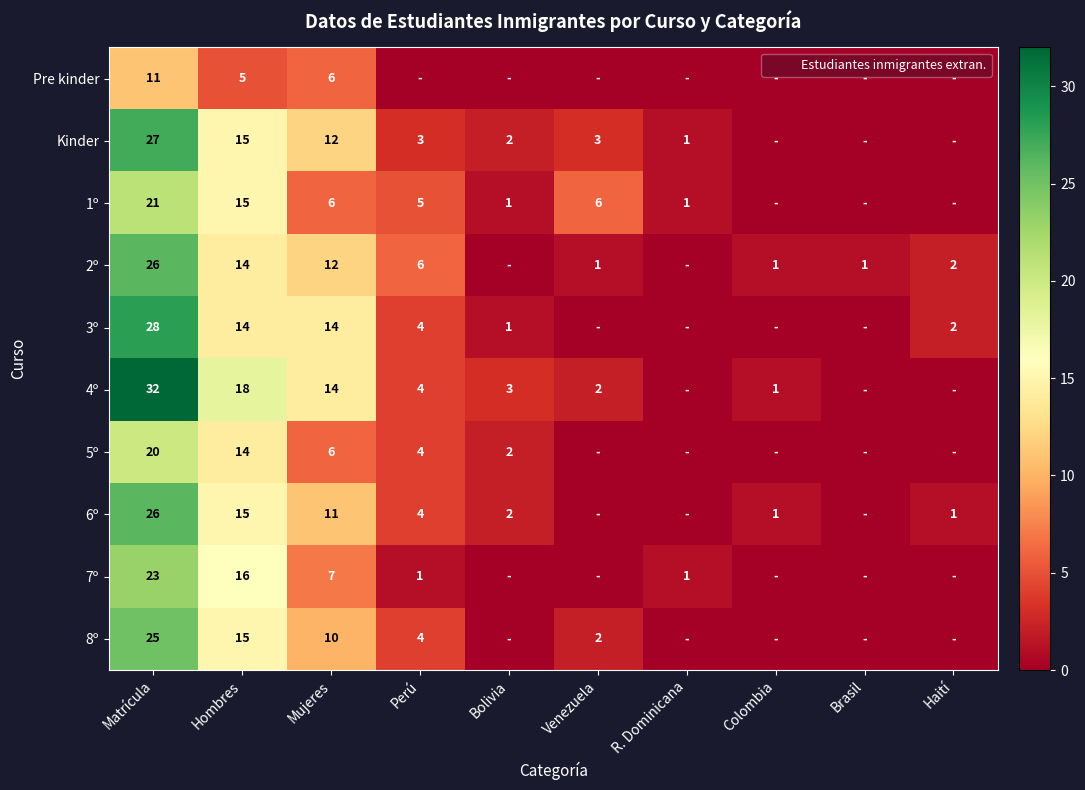

List the labels in order of Pre kinder value, smallest first.

Perú, Bolivia, Venezuela, R. Dominicana, Colombia, Brasil, Haití, Hombres, Mujeres, Matrícula